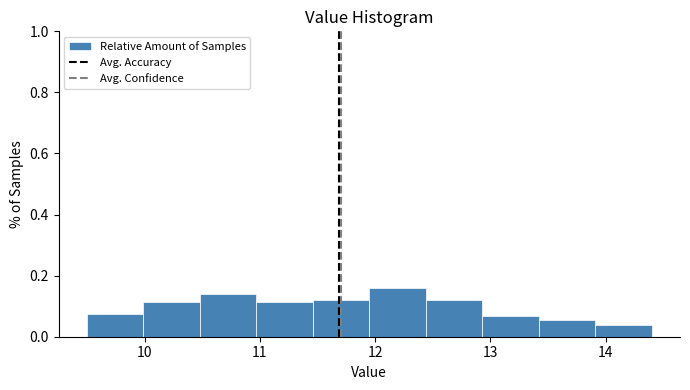

What is the height of the bar covering 10.97 to 11.46 on the x-axis? Neither the bar edges nor the heights are printed on the chart, so give them approximately, as read against the axes.

0.12